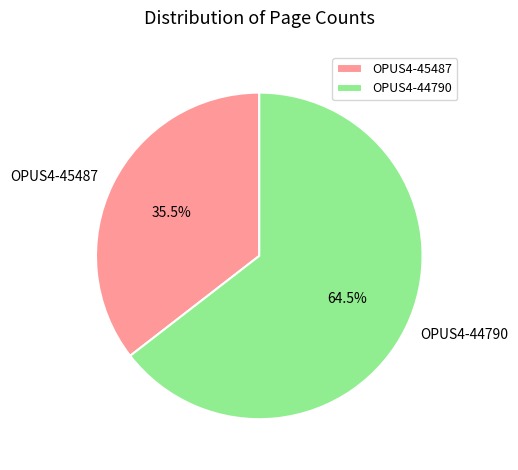

Which category accounts for the majority?

OPUS4-44790